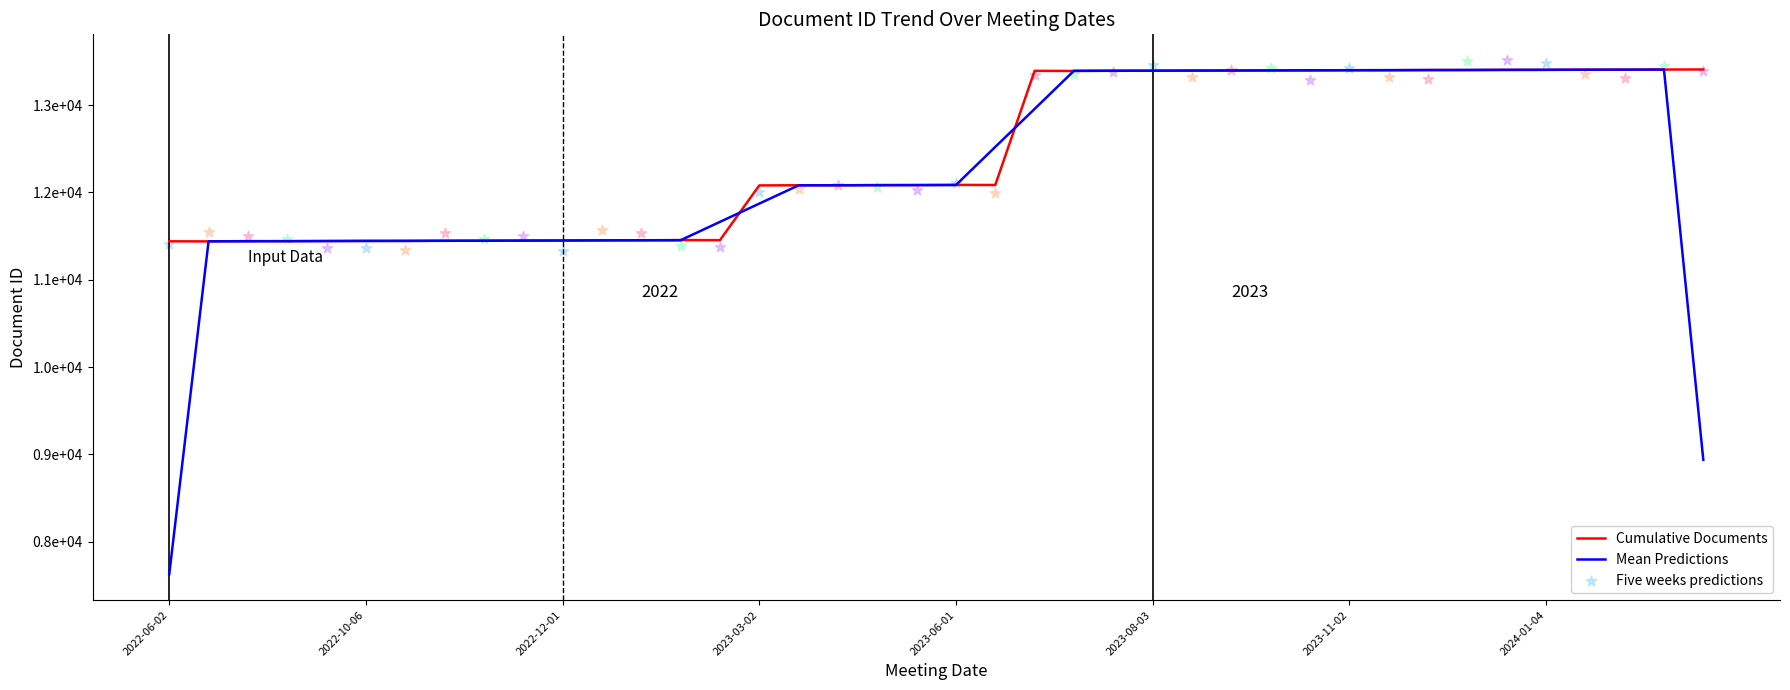

Which series contains the lowest Y value?

Mean Predictions